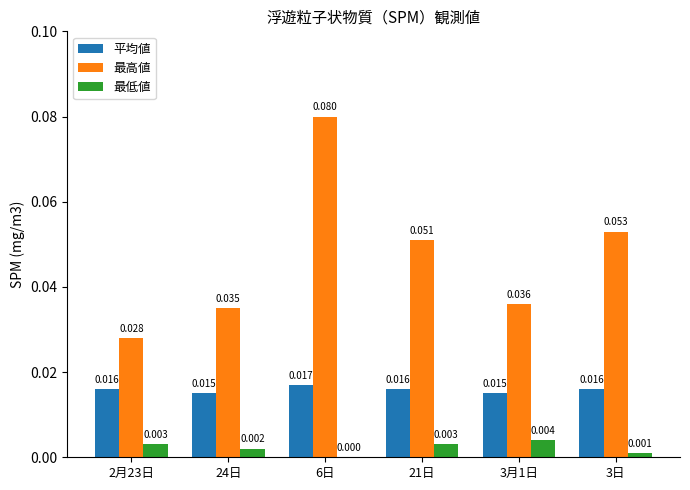

At which label is 最低値 closest to 0?

6日